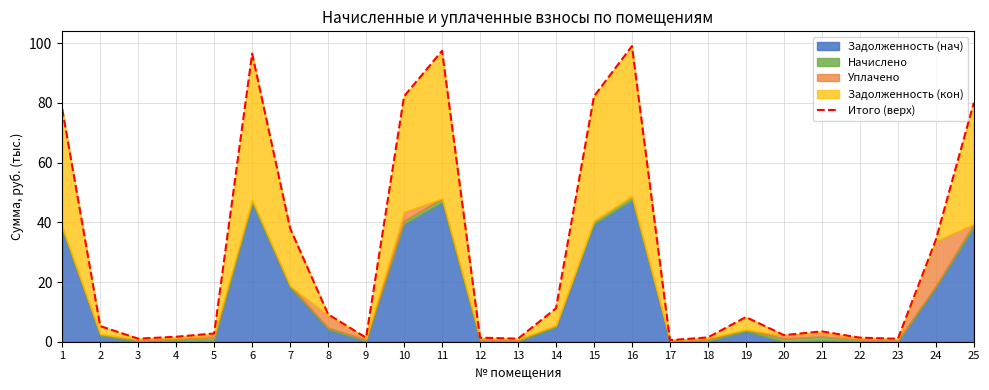

What is the change in value from 2 to 13?

-4.2